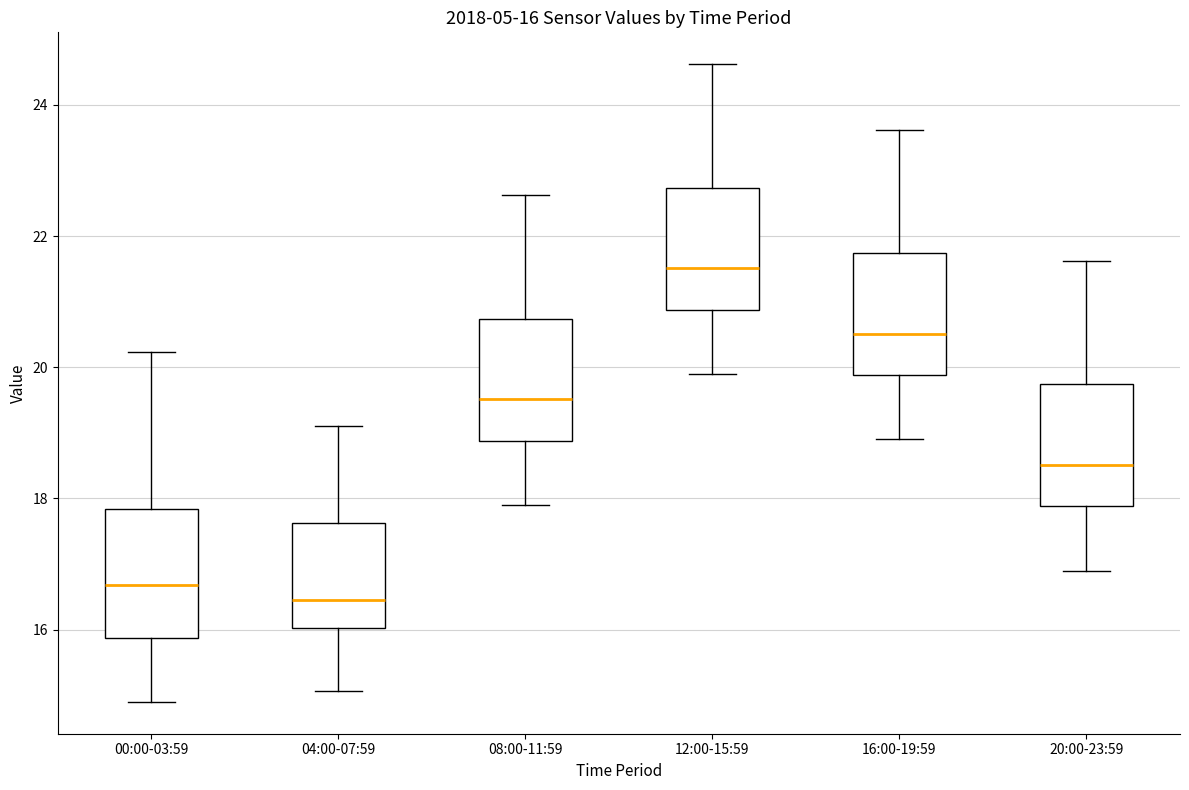

Which box has the lowest median line?

04:00-07:59